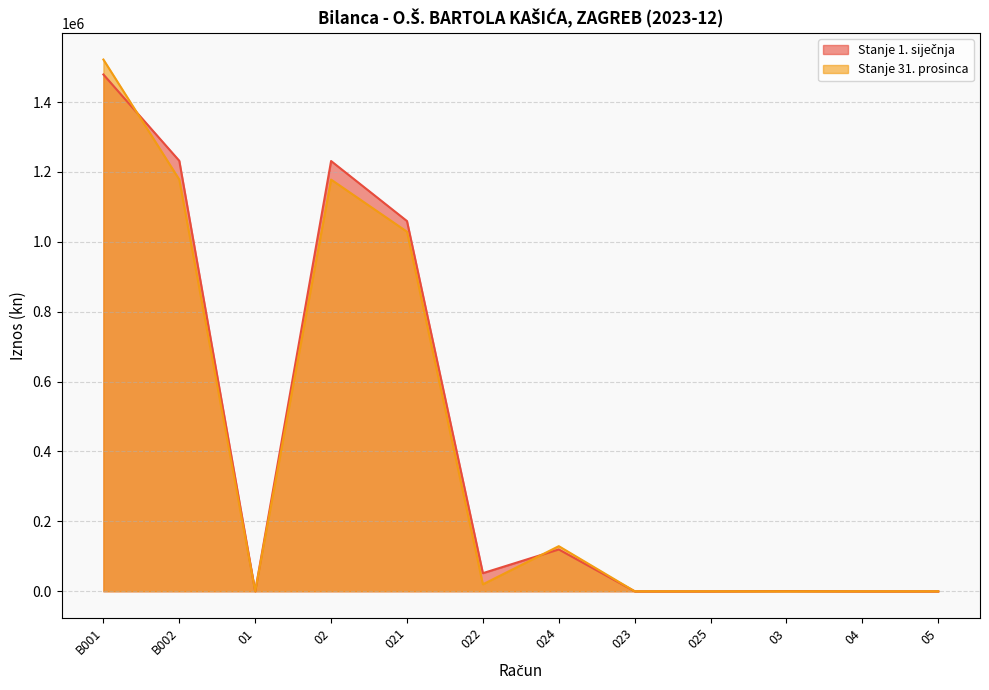

How many data points in Stanje 31. prosinca are above 19889?

6